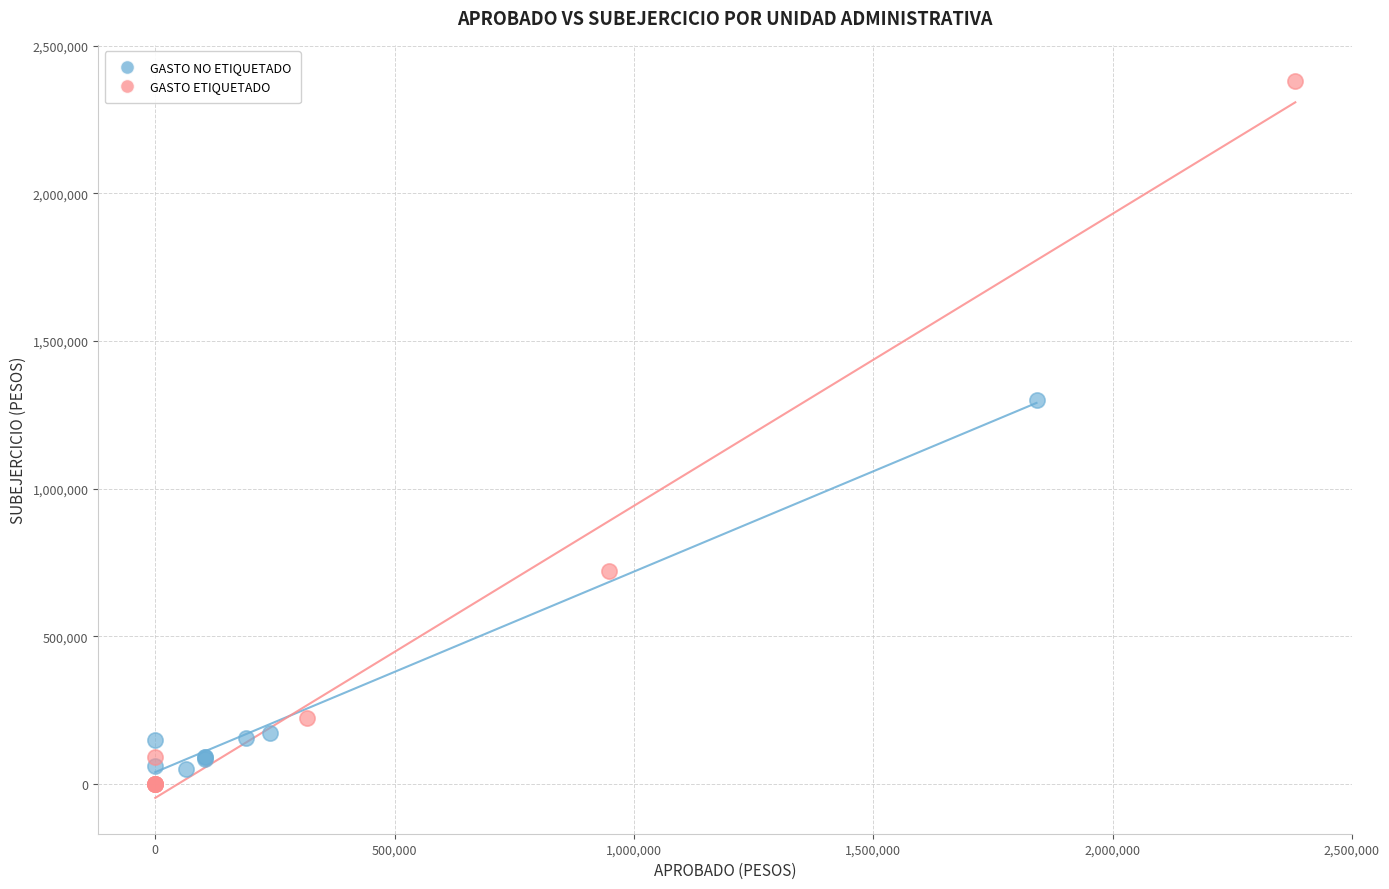

Which series contains the highest Y value?

GASTO ETIQUETADO